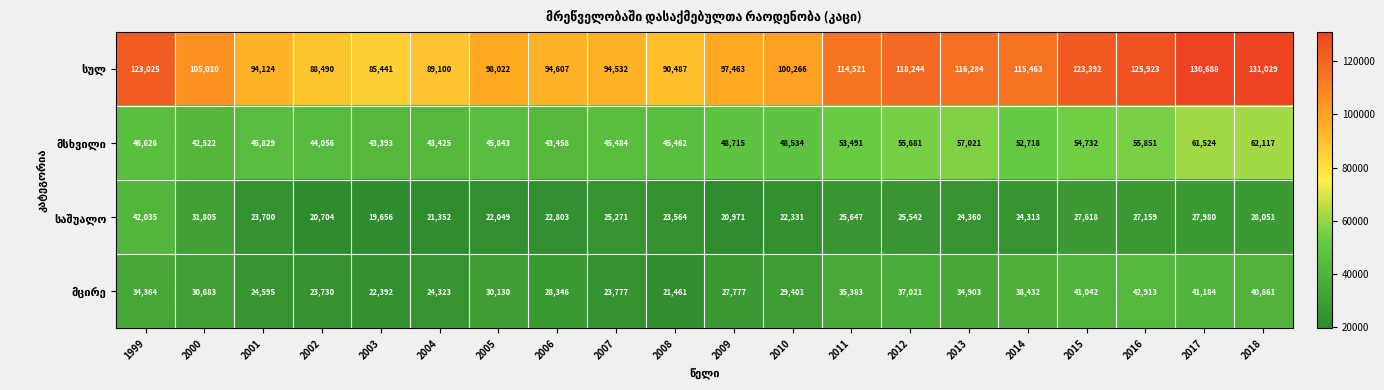

What is the minimum value shown in the chart?

19656